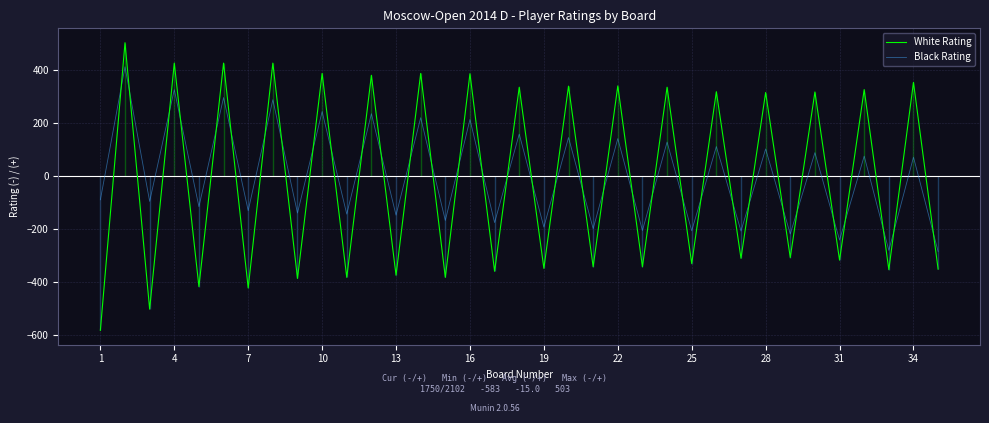

What is the difference between the second highest and minimum values in the White Rating series?

1009.0